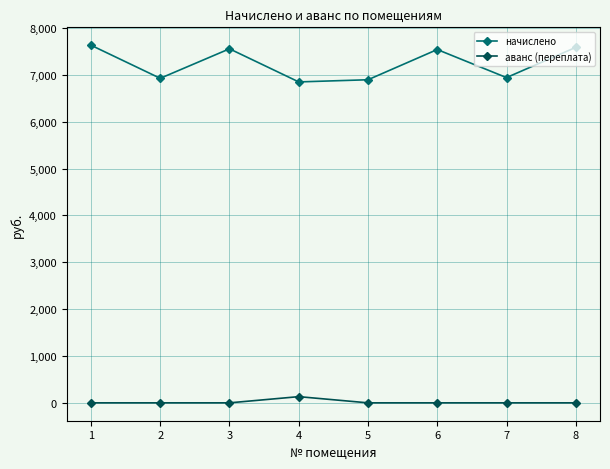

What is the difference between the maximum and minimum values in the начислено series?

783.4